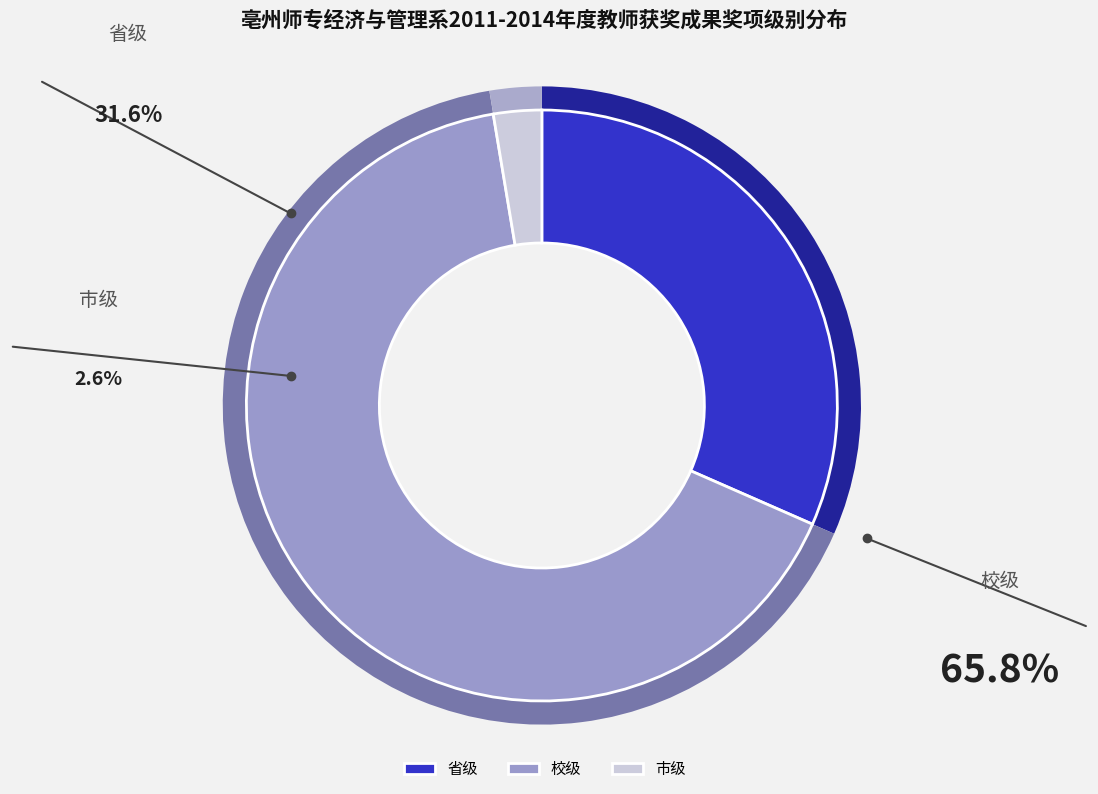

How many segments does this pie chart have?

3